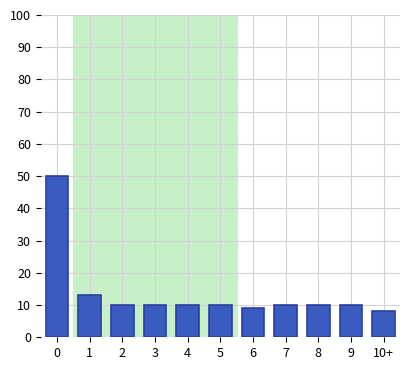

Reading left to right, what are all the values shown in this chart?

50	13	10	10	10	10	9	10	10	10	8